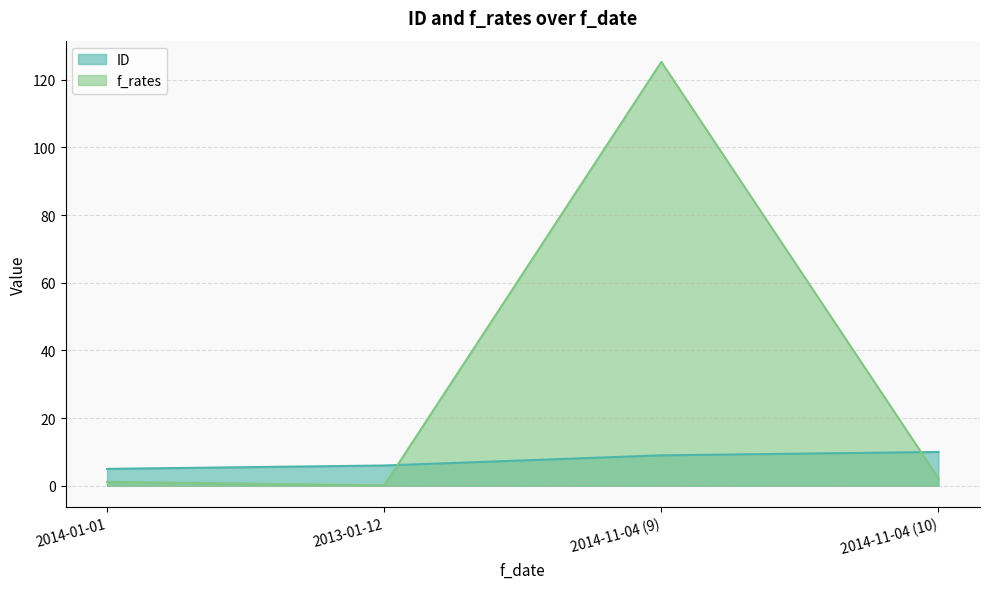

Reading right to left, transcribe all the data shown in this chart.

ID: 10.0	9.0	6.0	5.0
f_rates: 2.2	125.2	0.1	1.2